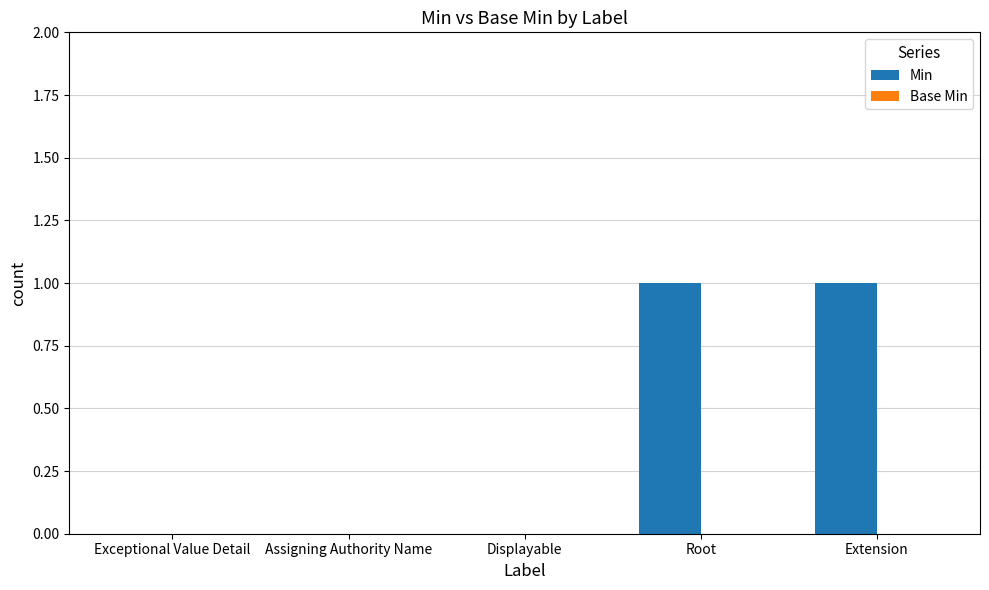

Between Extension and Assigning Authority Name, which is larger?

Extension